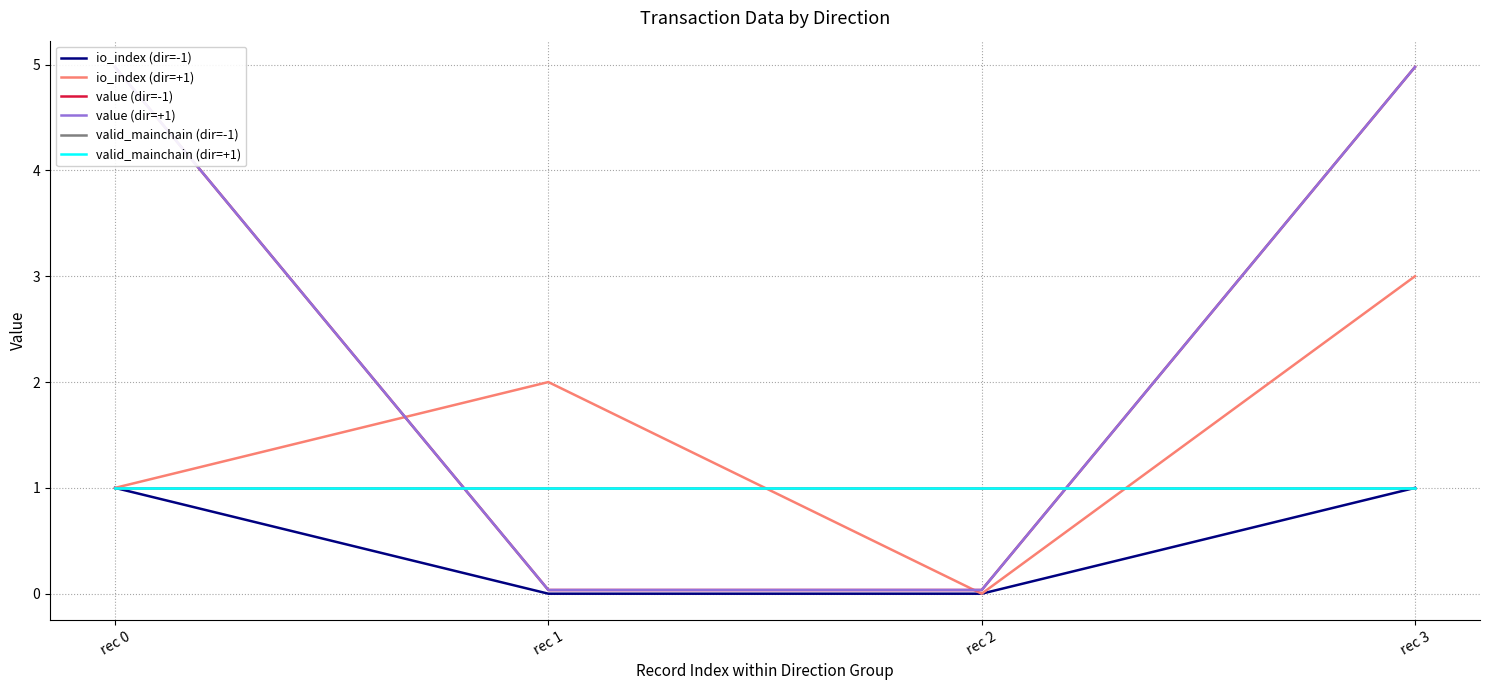

Rank the categories by value (dir=-1) value from highest to lowest.

rec 0, rec 3, rec 1, rec 2